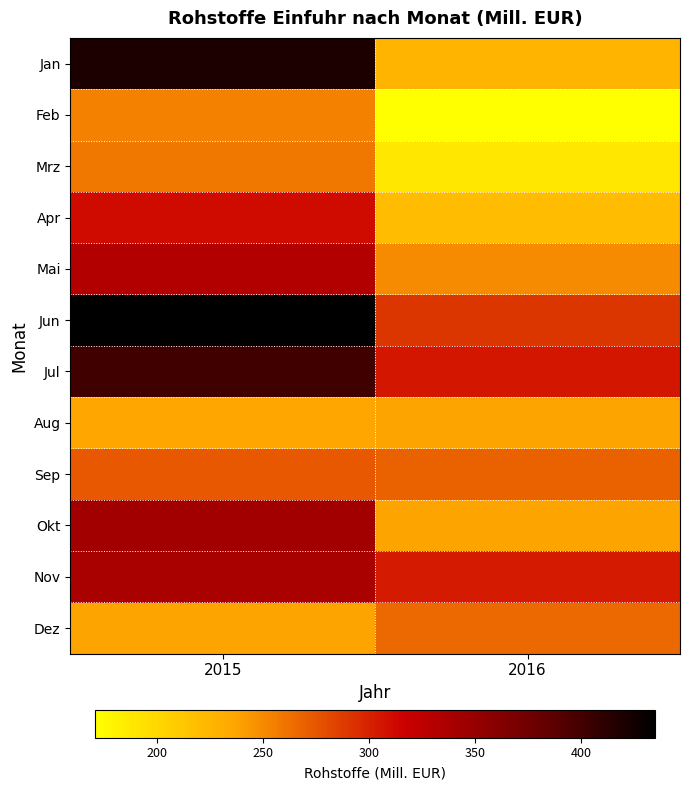

How many series are shown in this chart?

12